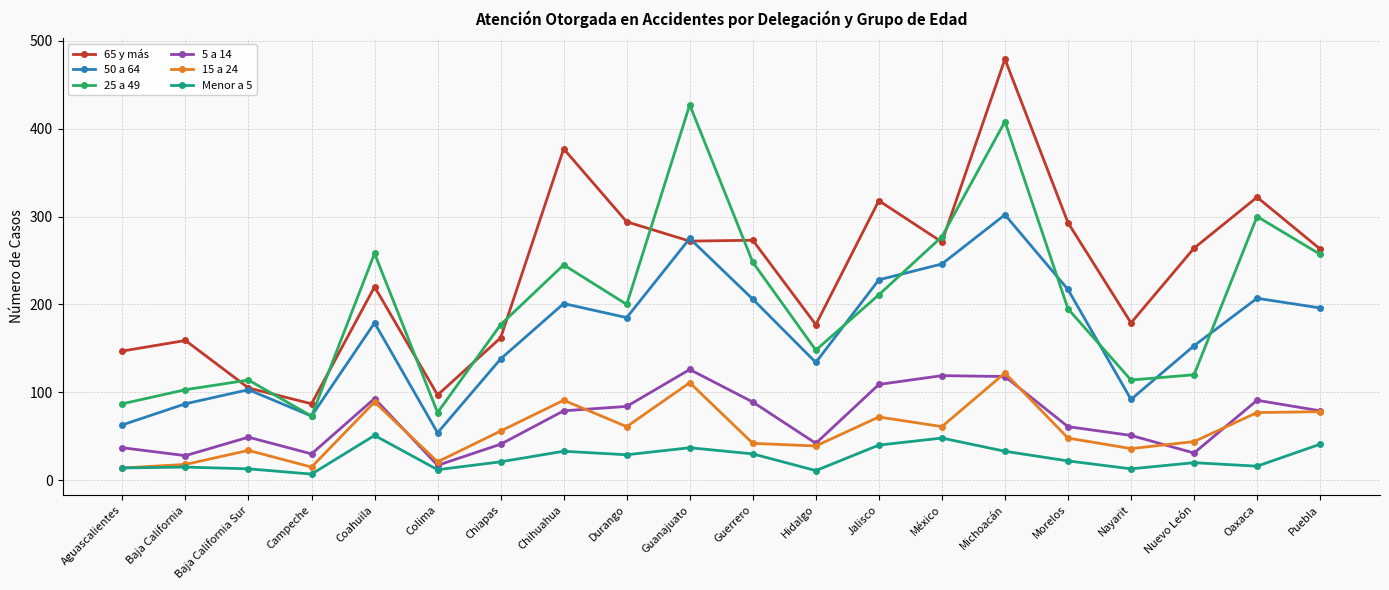

Which category has the highest value in the 15 a 24 series?

Michoacán